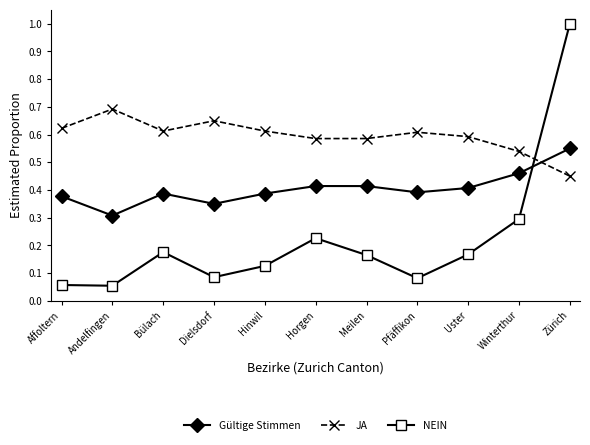

Is it true that JA equals 0.8 at Affoltern?

False